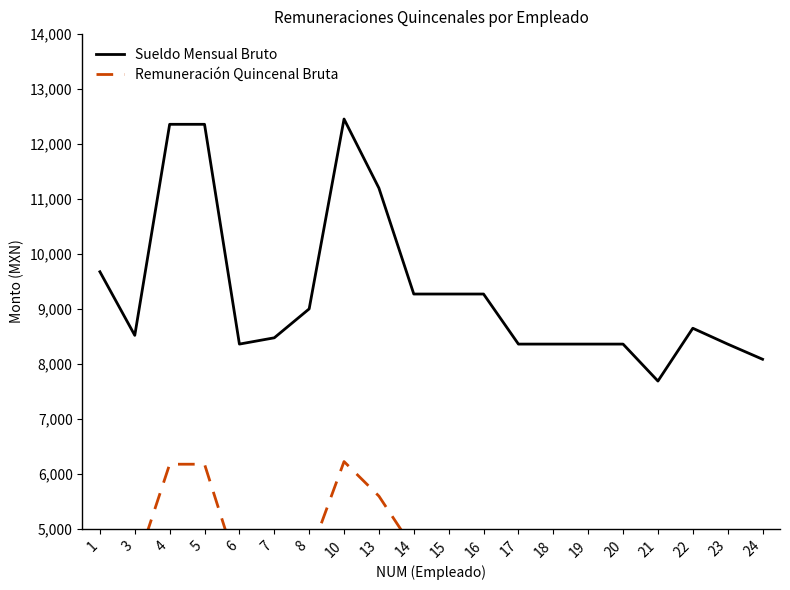

Rank the series by their maximum value, from lowest to highest.

Remuneración Quincenal Bruta, Sueldo Mensual Bruto